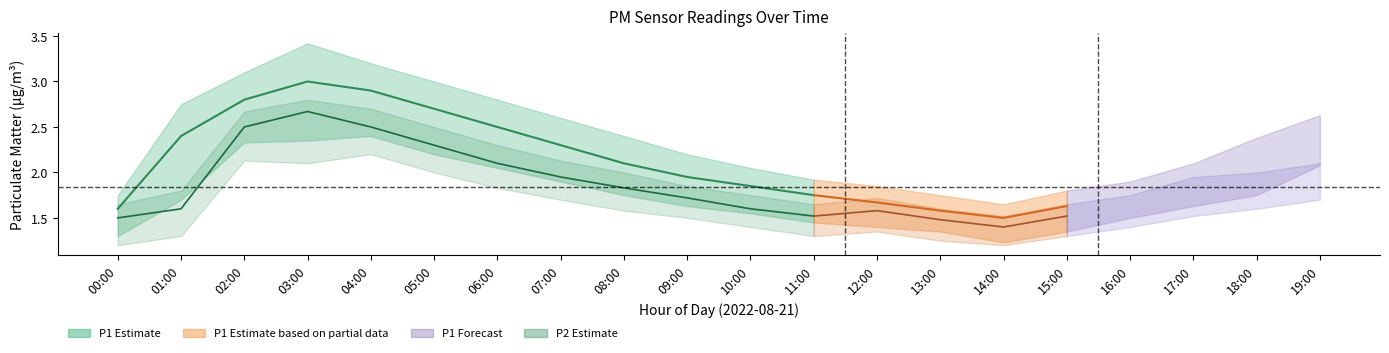

What is the label of the 20th point from the right?

00:00